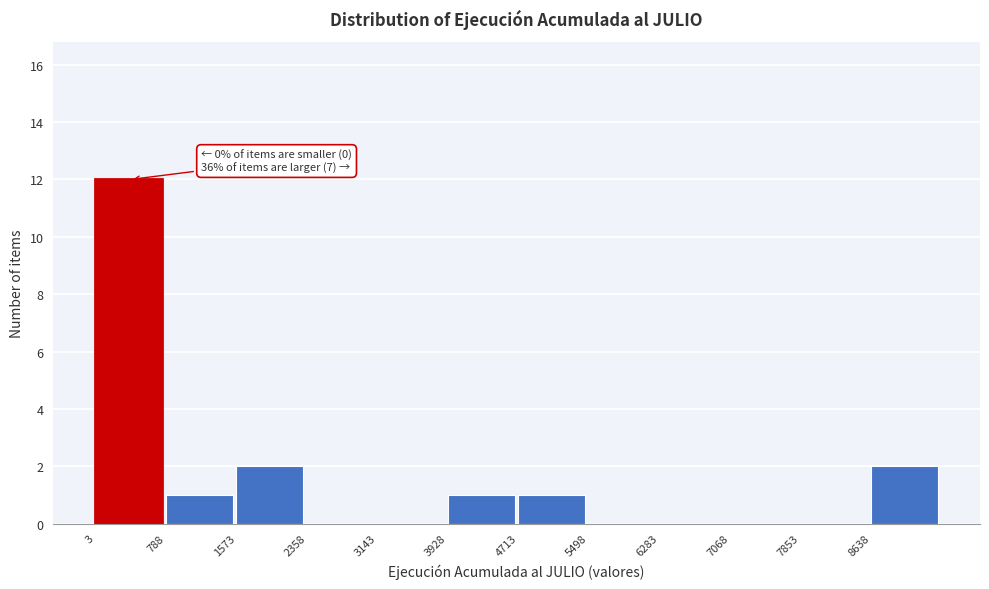

Which range on the x-axis has the tallest bar?

0 to 800